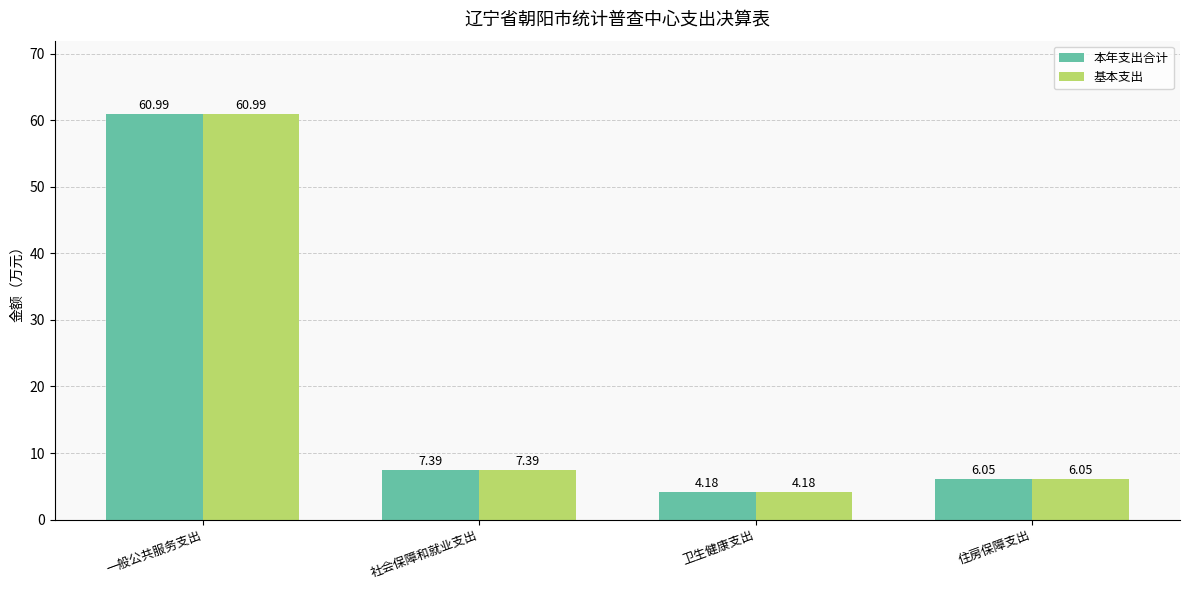

What is the minimum value for 基本支出?

4.2